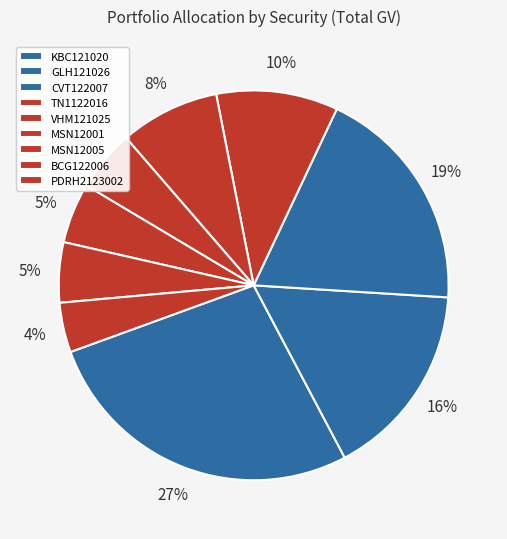

Count the number of slices in the pie.

9